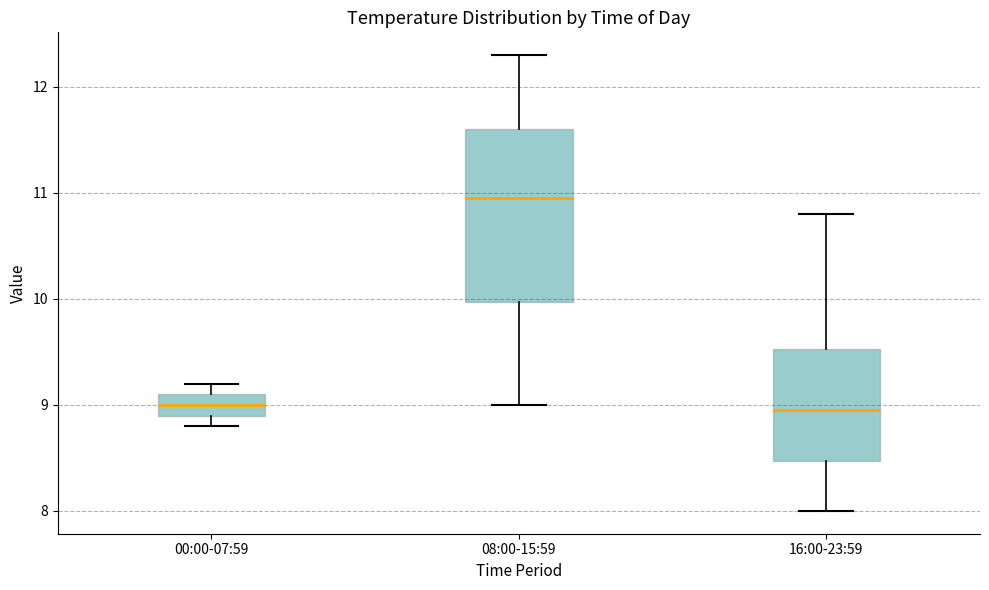

Reading left to right, transcribe this box plot: for each box, give where its median line is, the range the box spans, and where its two whiskers end, as read against the y-axis. The values are not printed on the chart, so give them approximately, as read against the axis.

00:00-07:59: median 9.0, box 8.9 to 9.1, whiskers 8.8 to 9.2
08:00-15:59: median 11.0, box 10.0 to 11.6, whiskers 9.0 to 12.3
16:00-23:59: median 9.0, box 8.5 to 9.5, whiskers 8.0 to 10.8